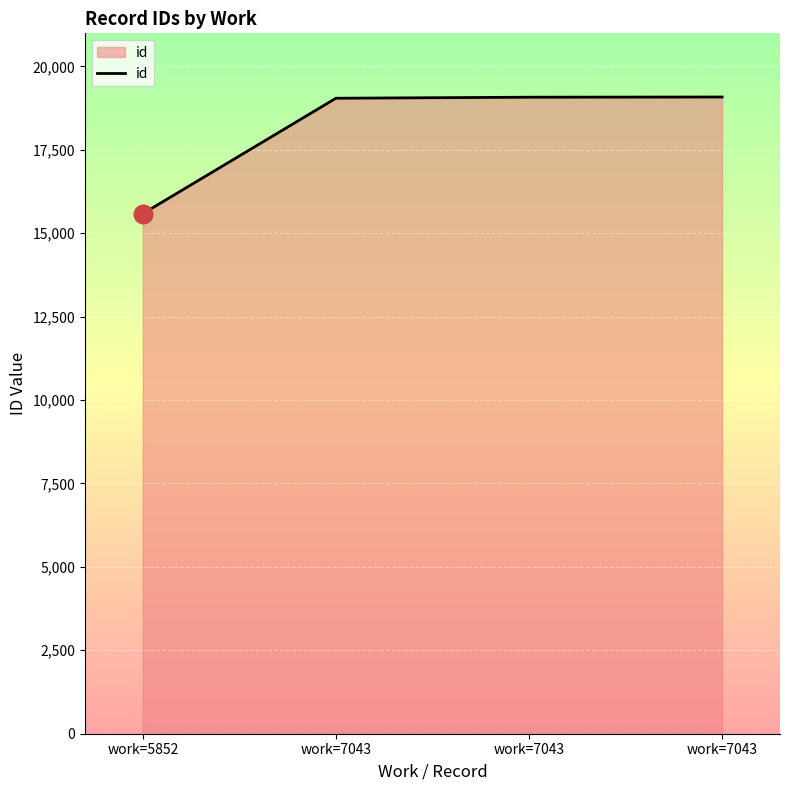

What is the change in value from work=5852 to work=7043?

+3496